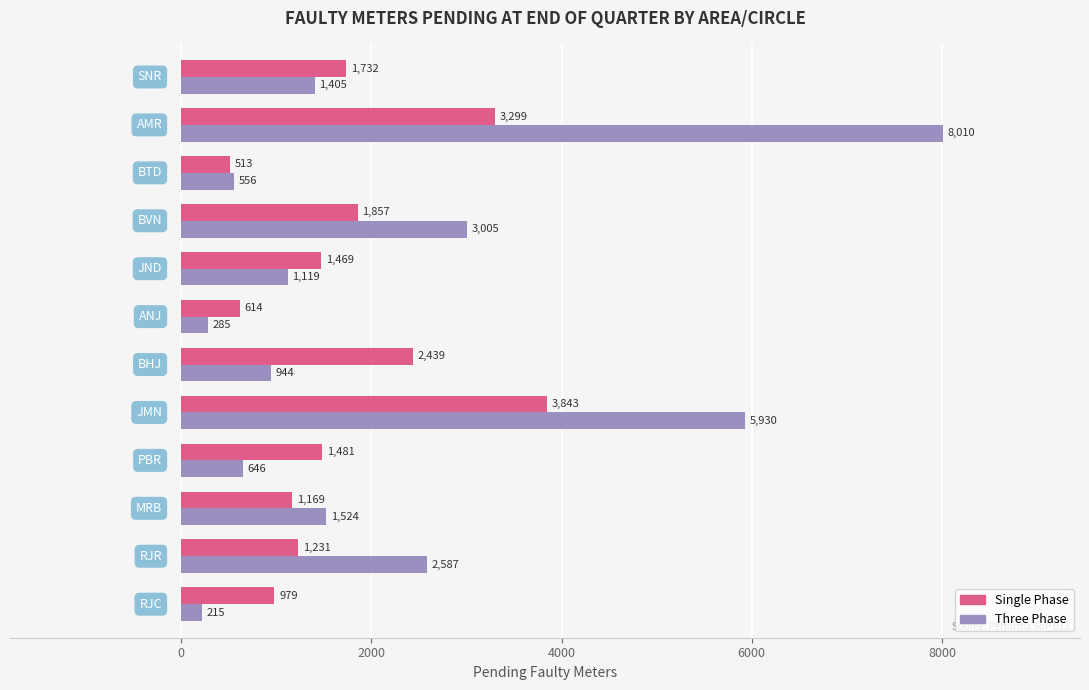

What is the sum of all Three Phase values?

26226